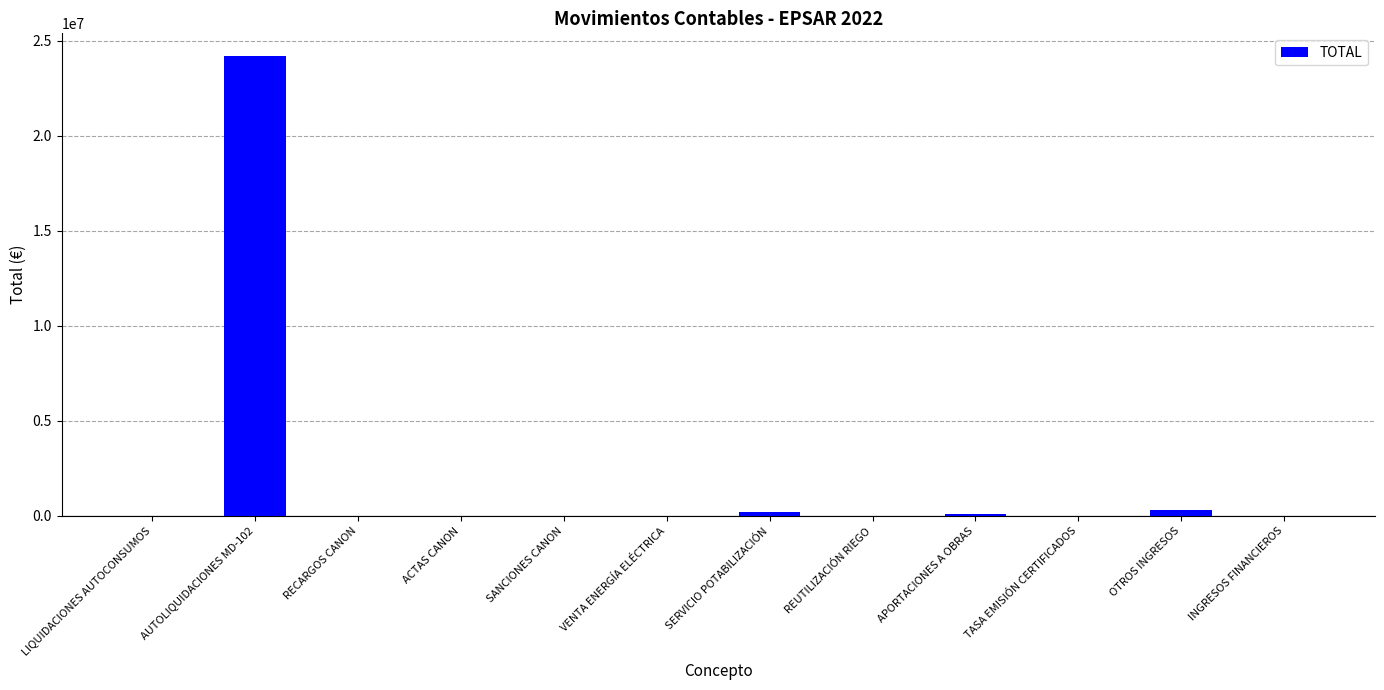

How many categories are shown in the chart?

12